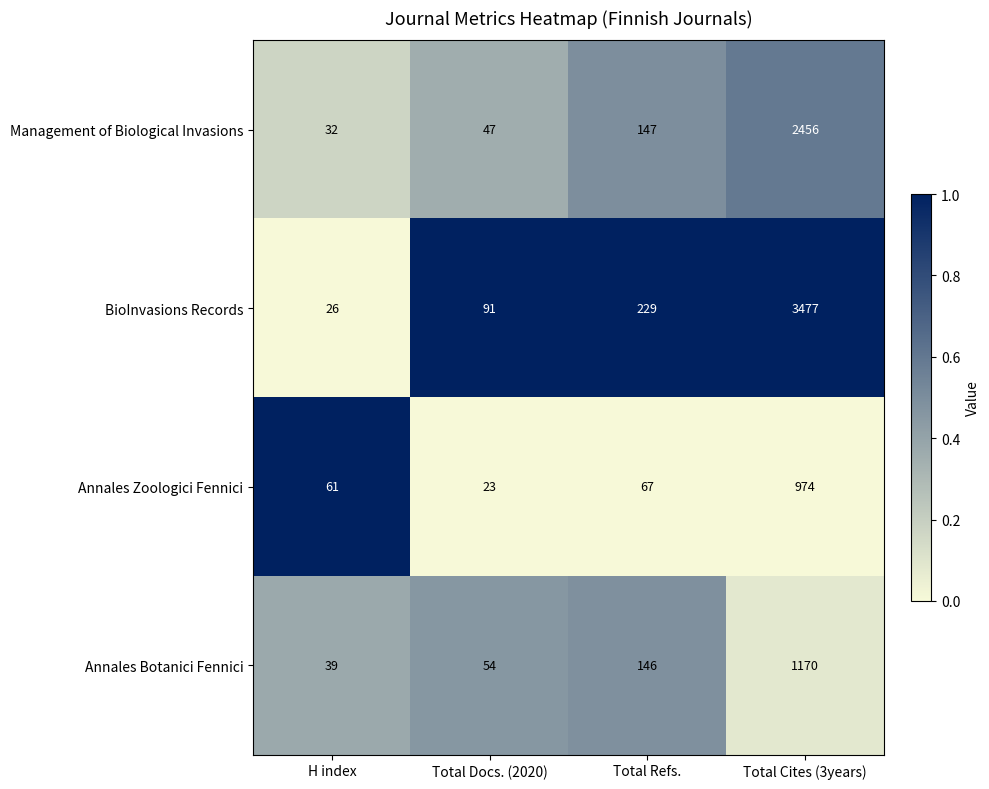

What is the greatest value displayed?

3477